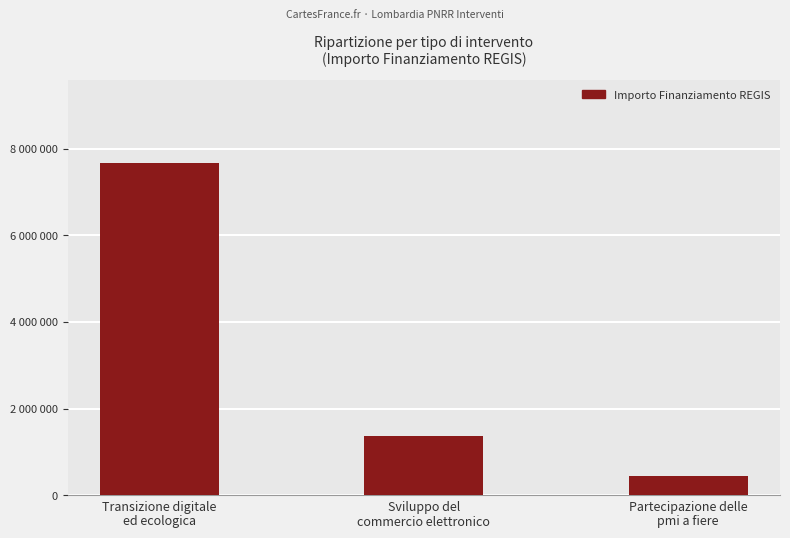

Rank the categories by value from lowest to highest.

Partecipazione delle
pmi a fiere, Sviluppo del
commercio elettronico, Transizione digitale
ed ecologica